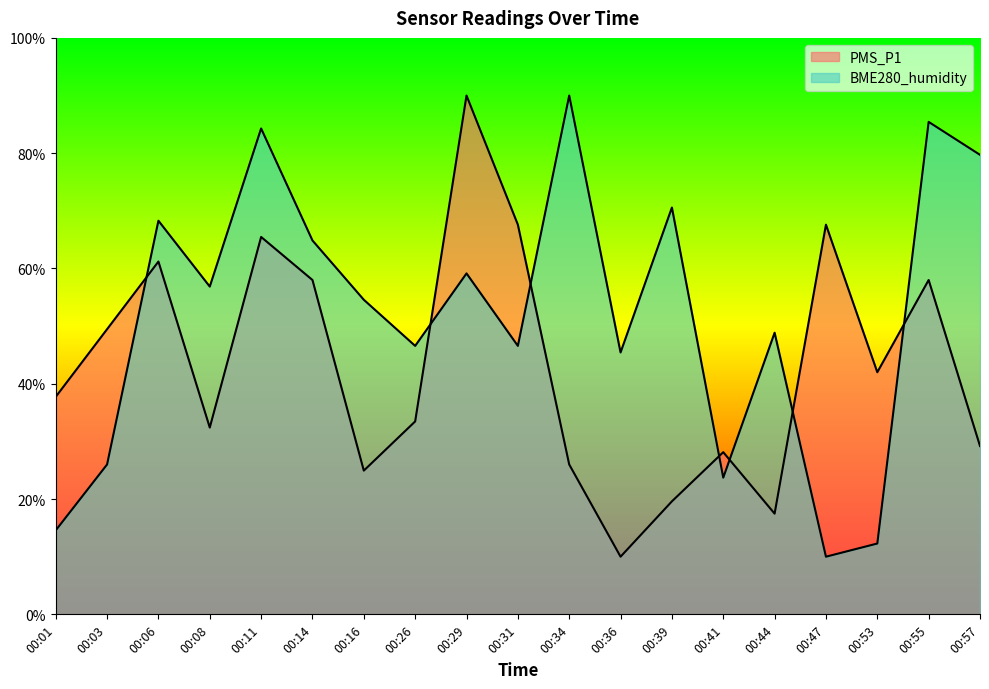

Which label corresponds to the largest value in the chart?

00:29